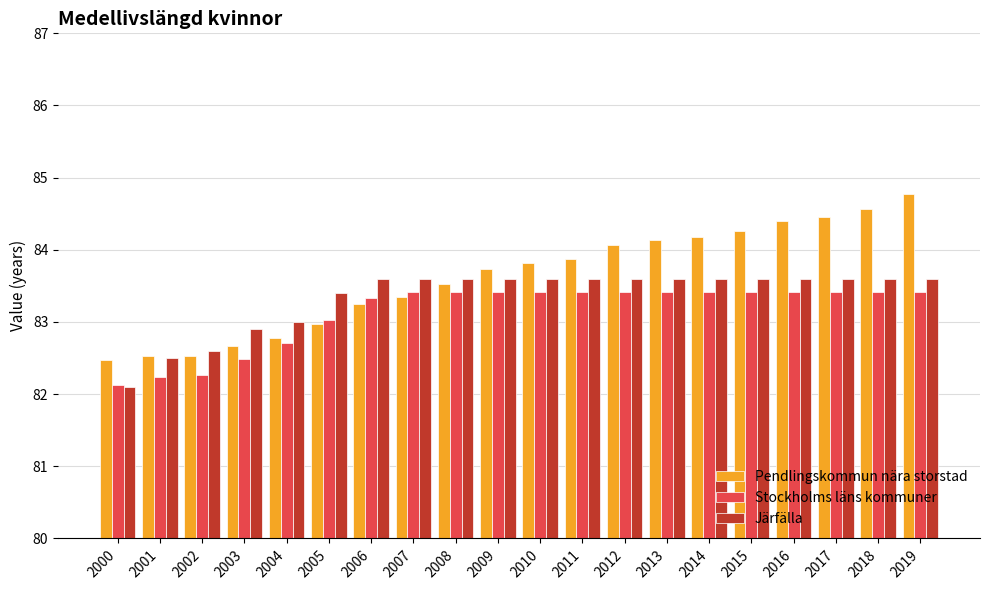

What is the greatest value displayed?

84.8